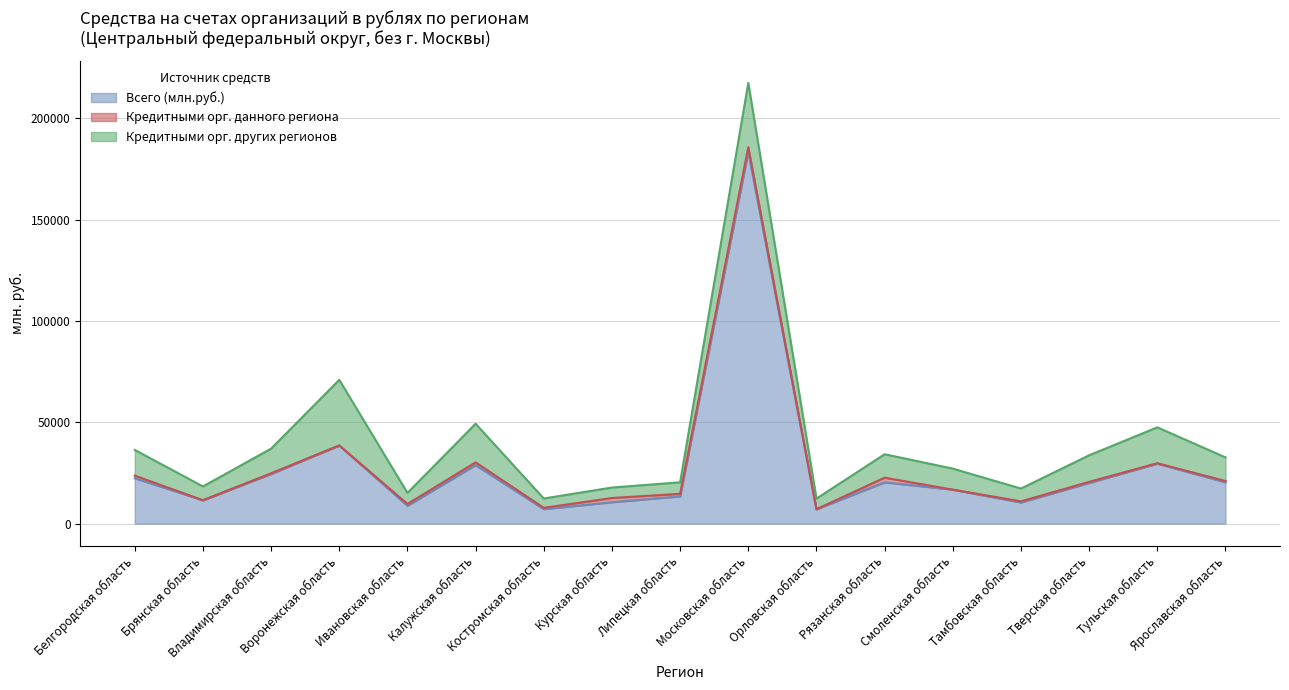

True or false: Кредитными орг. данного региона and Всего (млн.руб.) intersect in this chart.

False